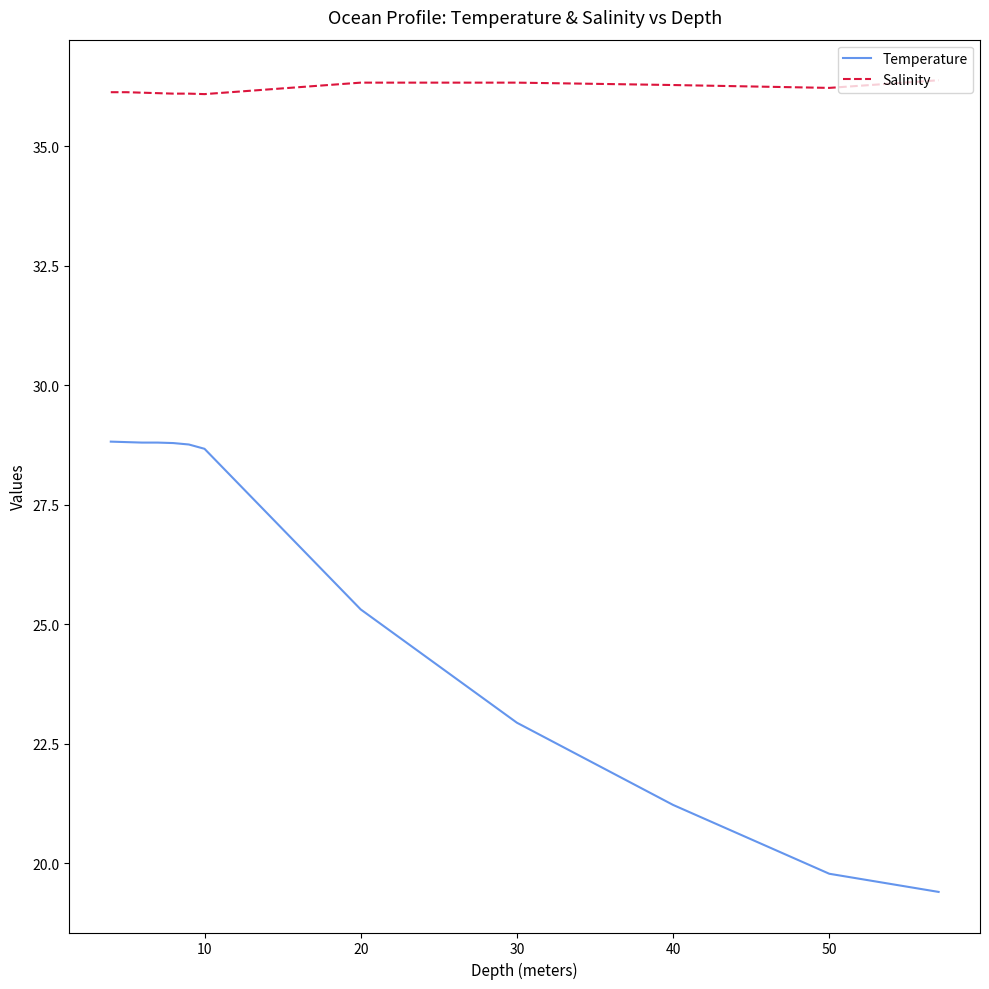

List the series in order of their overall mean, highest first.

Salinity, Temperature